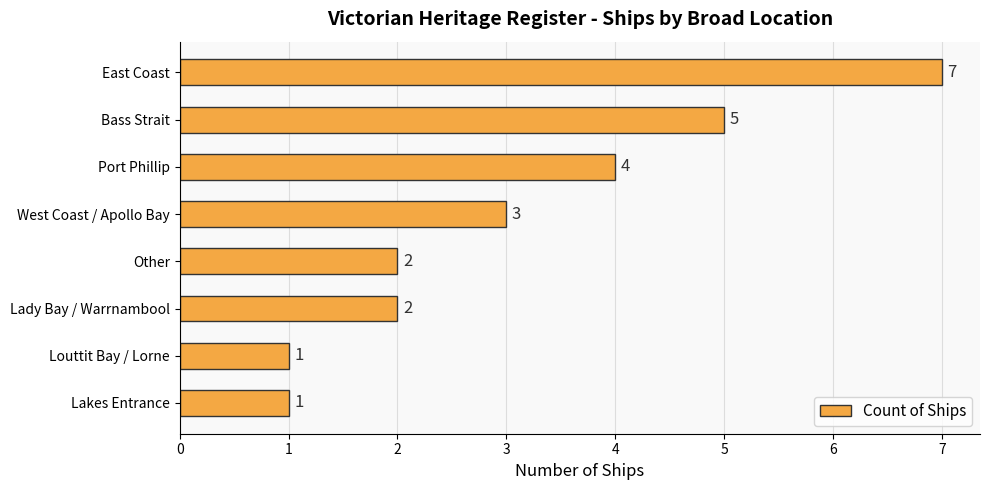

What is the minimum value shown in the chart?

1